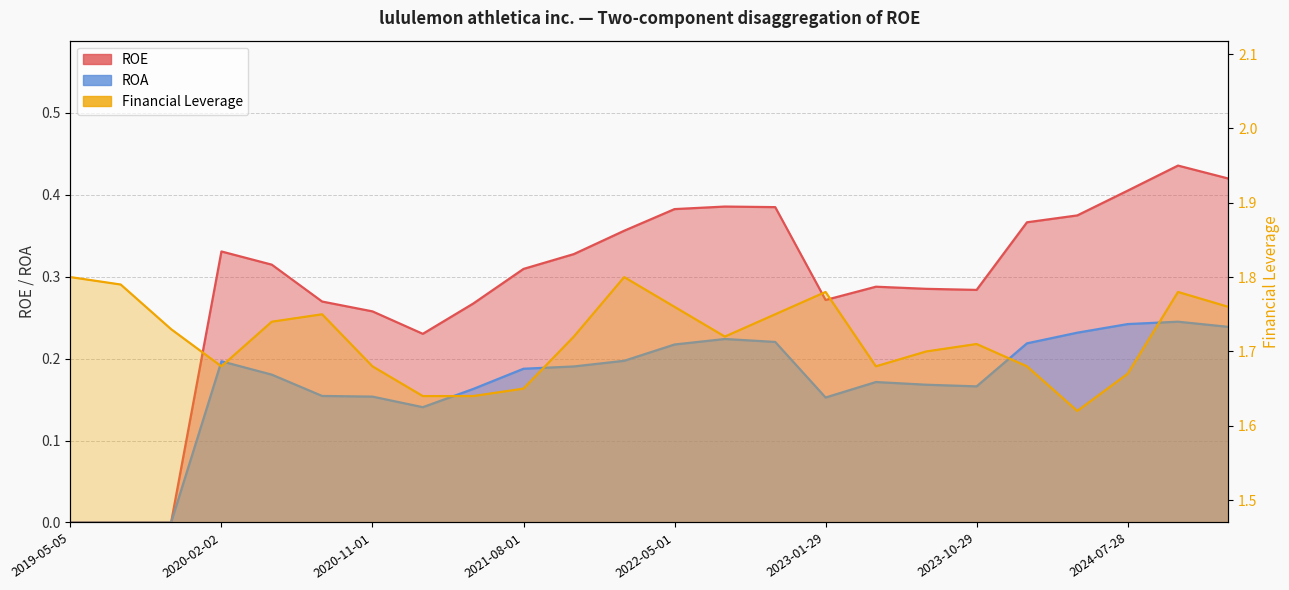

How many Financial Leverage values are between 1 and 2?

24